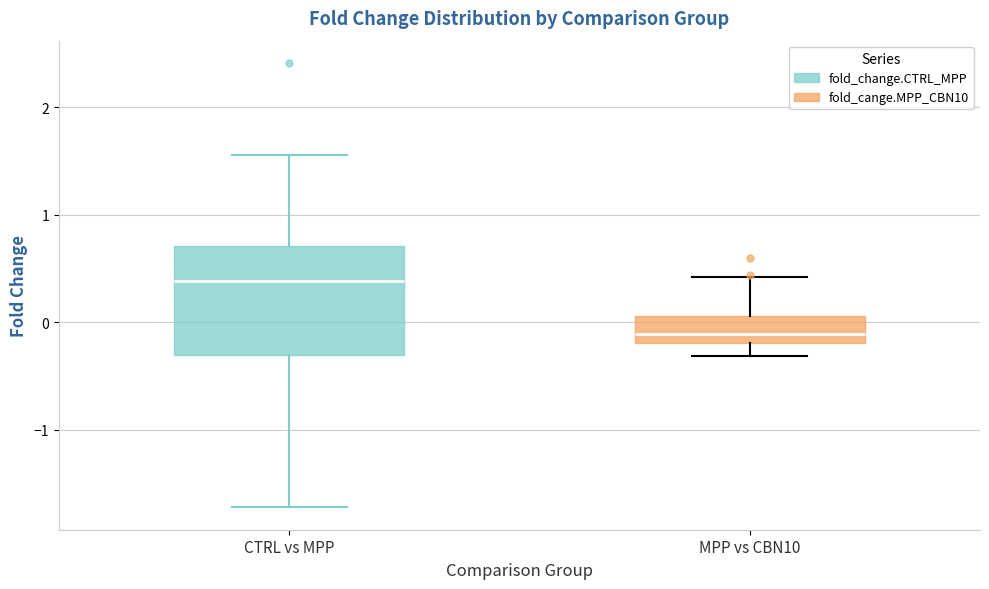

Where does the median line of the box for CTRL vs MPP sit on the y-axis? The values are not printed on the chart, so give them approximately, as read against the axis.

0.4